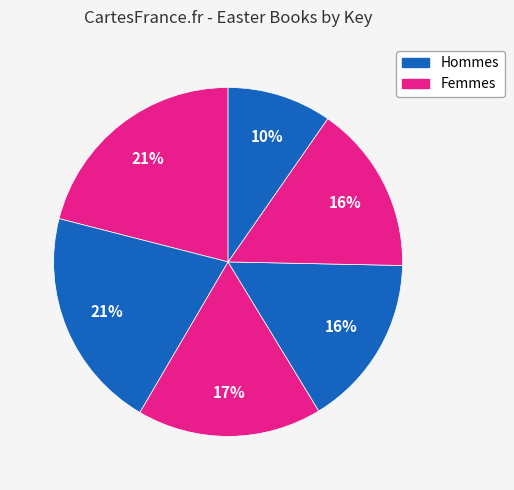

How many segments does this pie chart have?

6